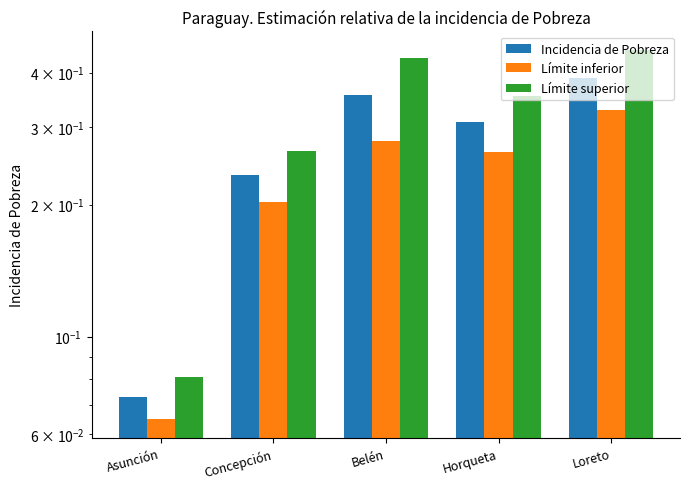

At how many categories does at least one series exceed 0?

5